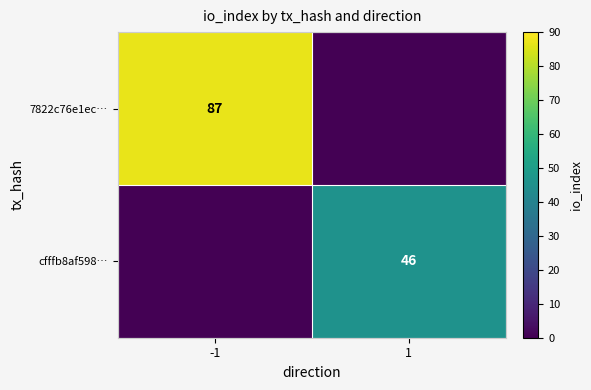

The 7822c76e1ec… series shows 87 at -1. True or false?

True